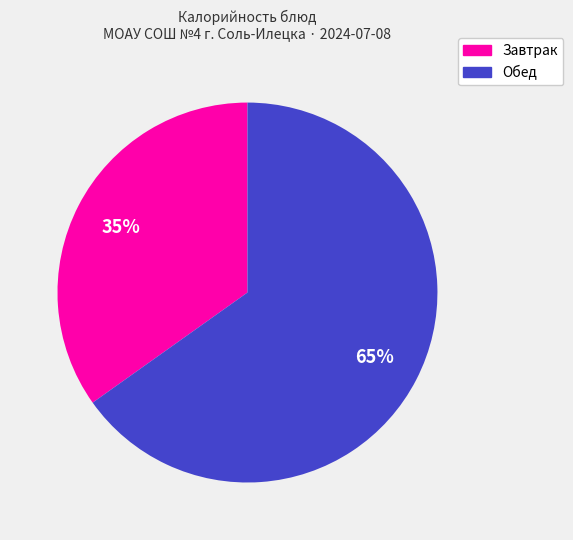

To the nearest percent, what is the difference between the largest and smallest slice percentages?

30%